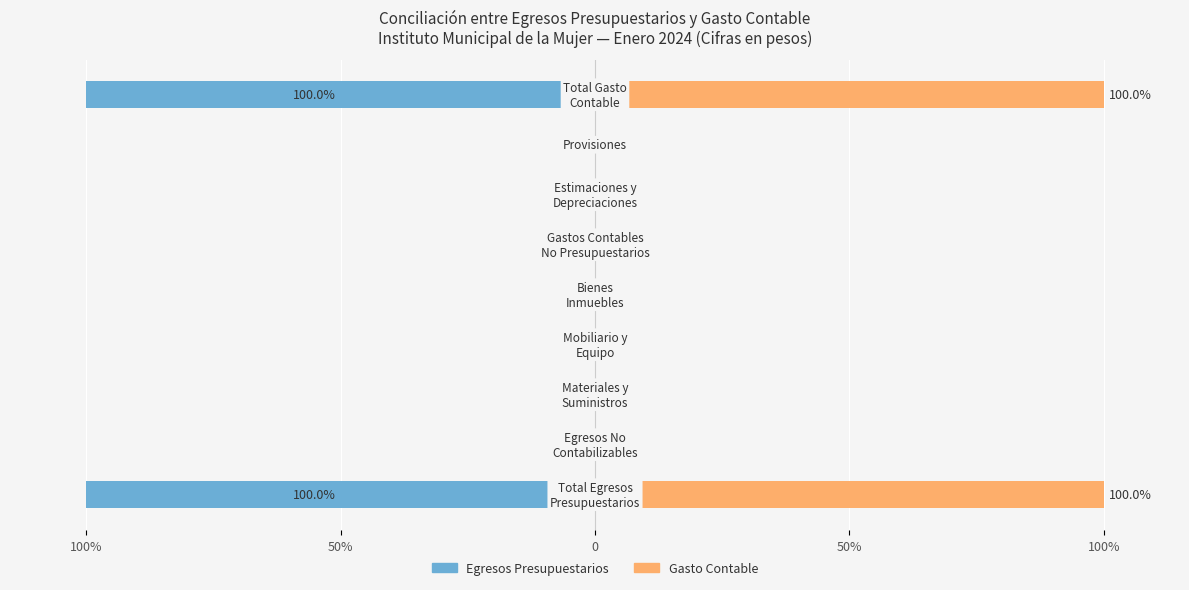

What is the minimum value shown in the chart?

-100